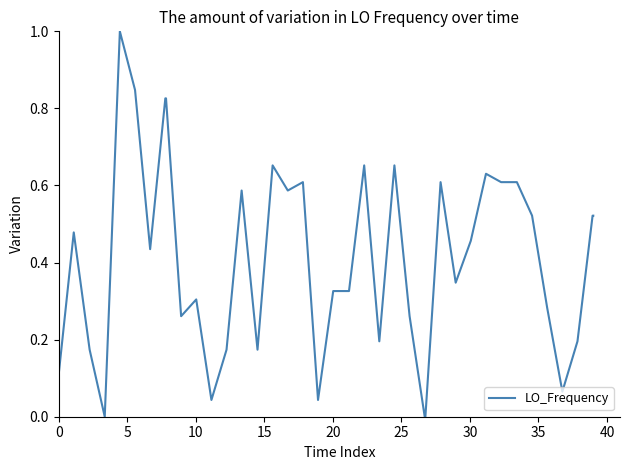

What is the maximum value shown in the chart?

1.0